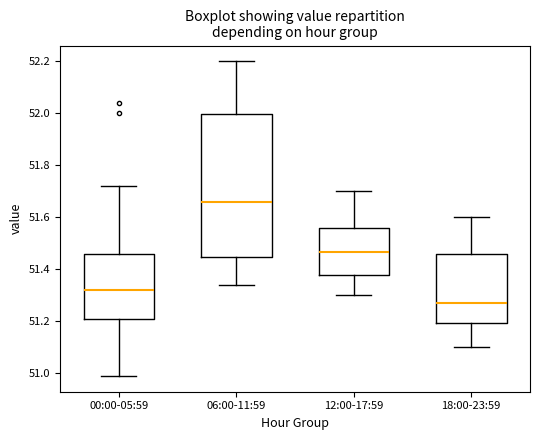

Comparing the boxes themselves (not the whiskers), which one is the tallest?

06:00-11:59